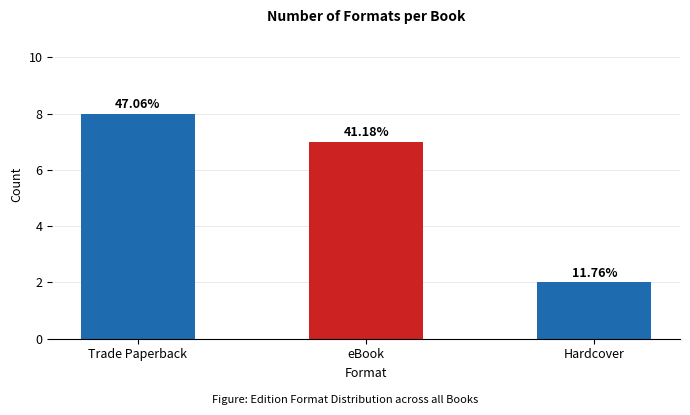

What position from the right is eBook?

2